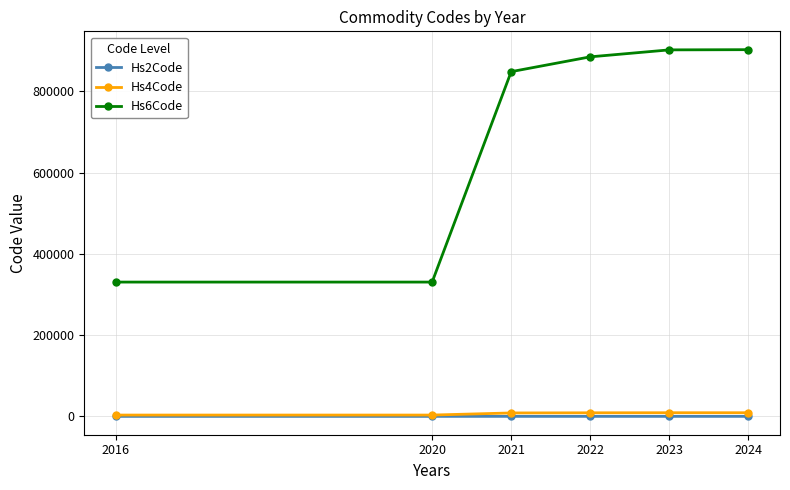

True or false: Hs2Code and Hs6Code intersect in this chart.

False